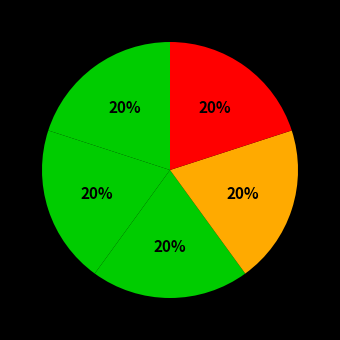

Rank the categories by value from lowest to highest.

Belangrijke kenmerken, Belangrijke gebeurtenissen, Belangrijke personen, Samenvatting, Opdracht!